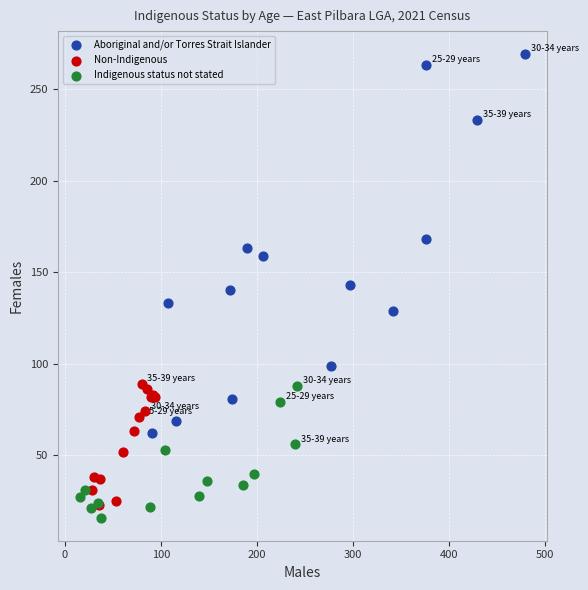

Which series contains the lowest Y value?

Indigenous status not stated